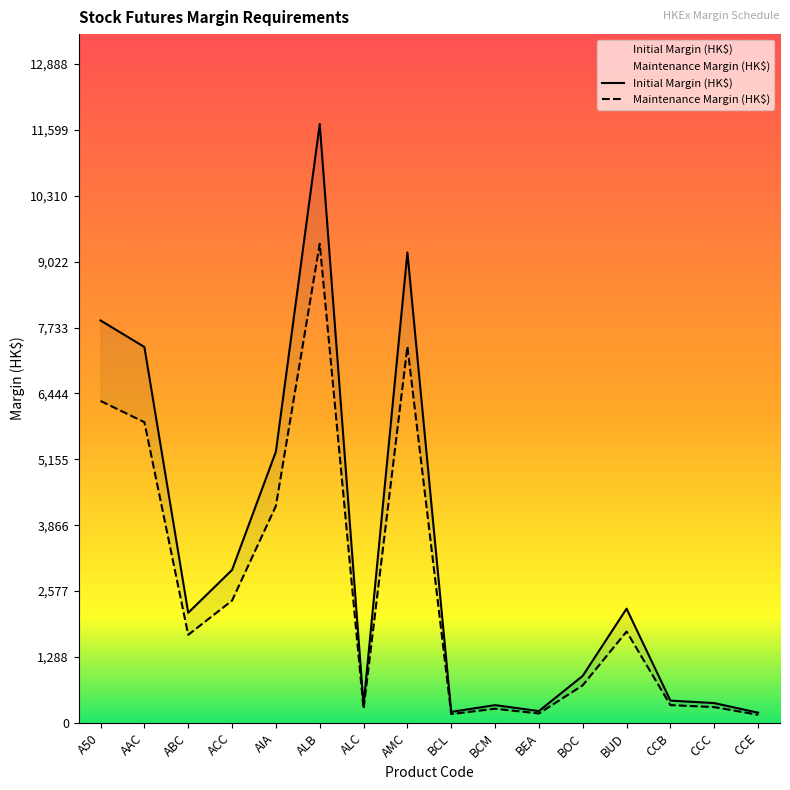

Is the value of Initial Margin (HK$) at BUD greater than the value of Maintenance Margin (HK$) at BCM?

Yes